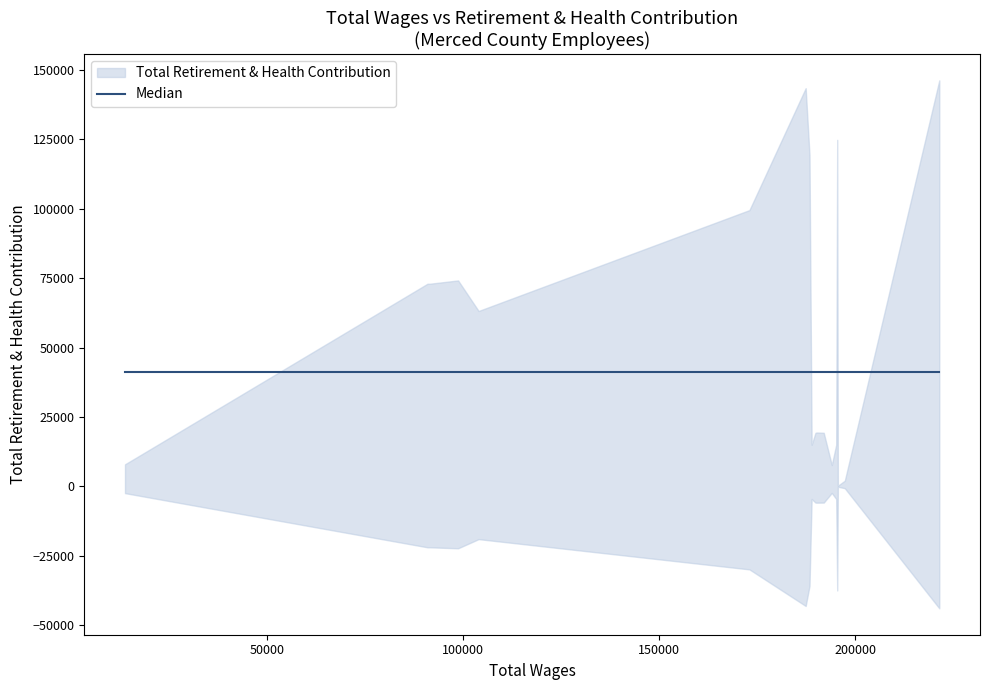

Which label corresponds to the largest value in the chart?

221434